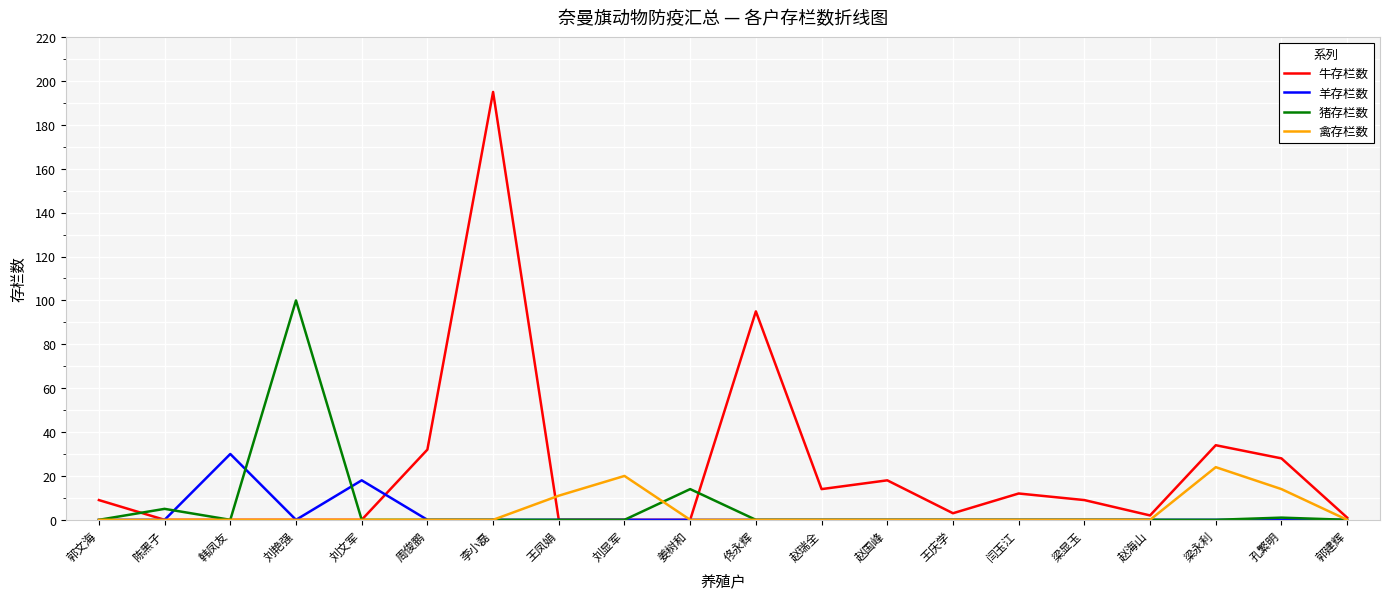

What is the spread (max minus min) of values at 李小磊?

195